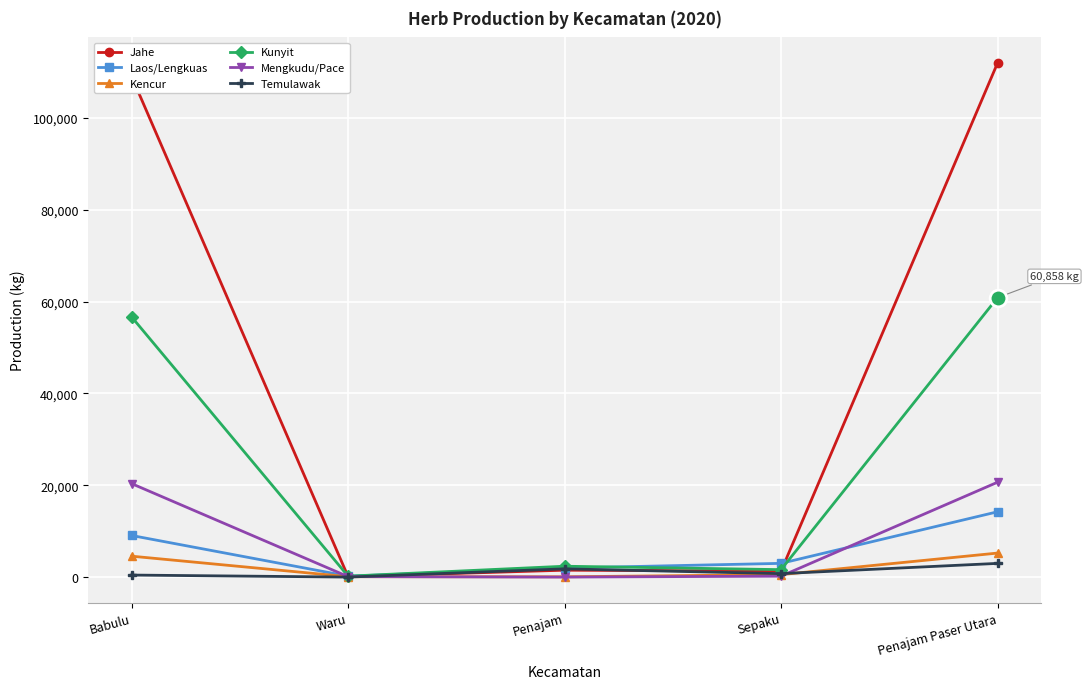

At Penajam Paser Utara, list the series in order from largest to smallest.

Jahe, Kunyit, Mengkudu/Pace, Laos/Lengkuas, Kencur, Temulawak